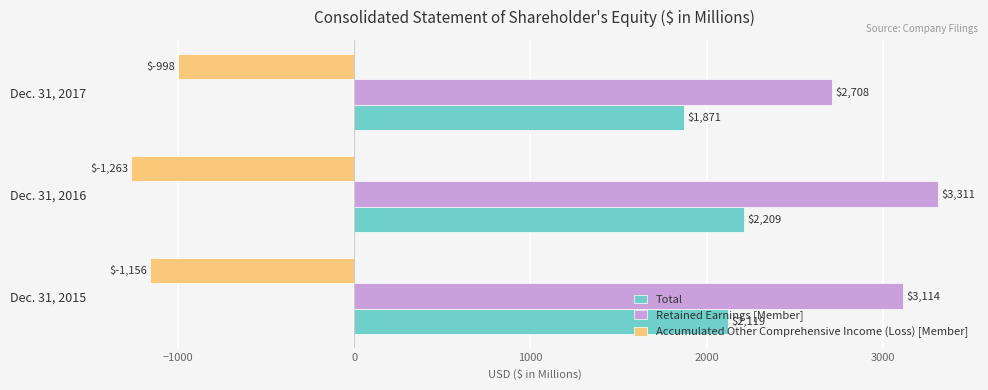

The value of Accumulated Other Comprehensive Income (Loss) [Member] at Dec. 31, 2016 is -1263. True or false?

True